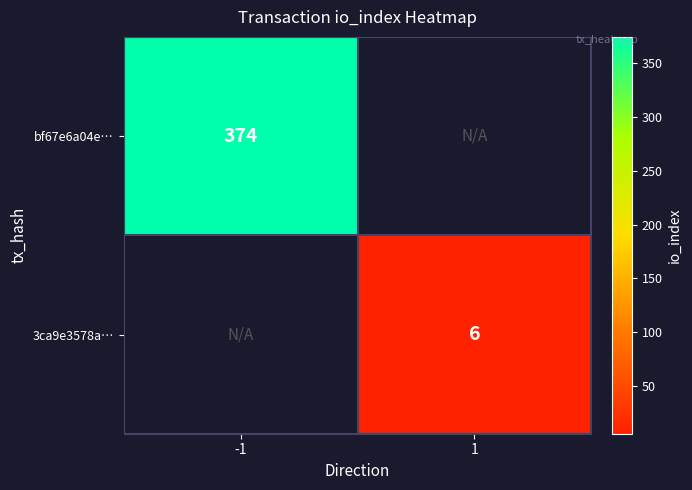

Is it true that bf67e6a04e… equals 212 at -1?

False